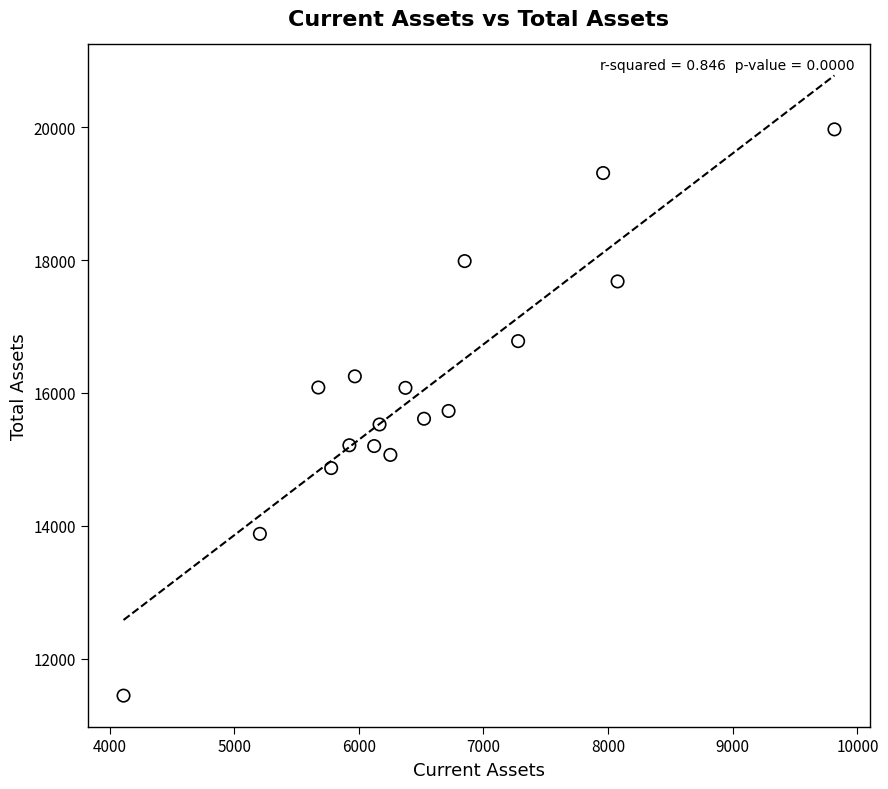

What is the range of X values (max minus min)?

5704